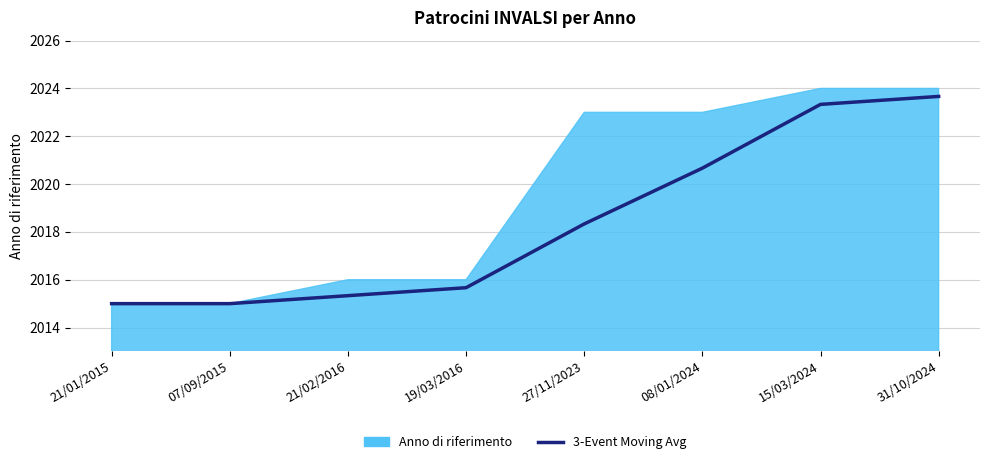

At which label is the value closest to 2019?

27/11/2023